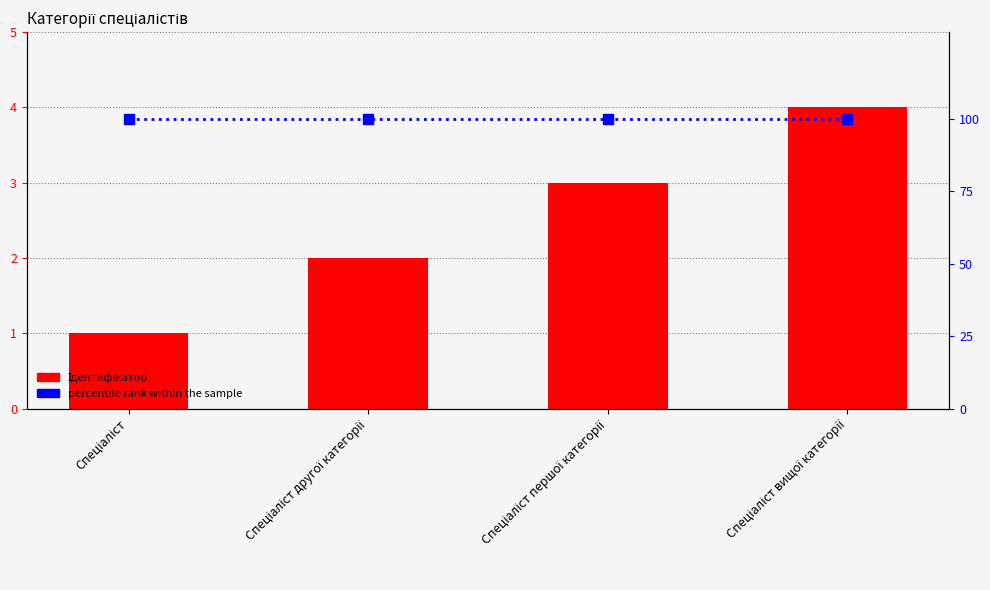

At how many categories does at least one series exceed 8?

4